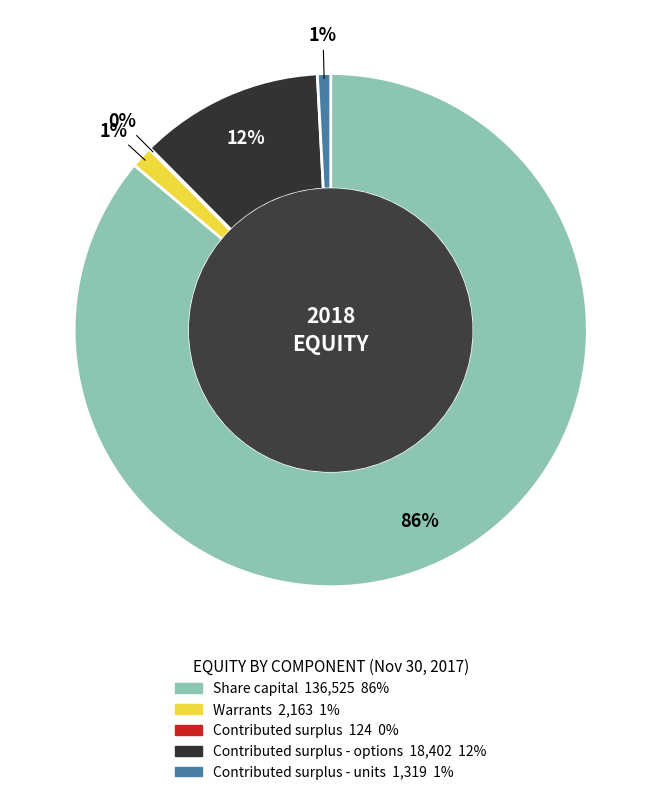

To the nearest percent, what is the difference between the largest and smallest slice percentages?

86%